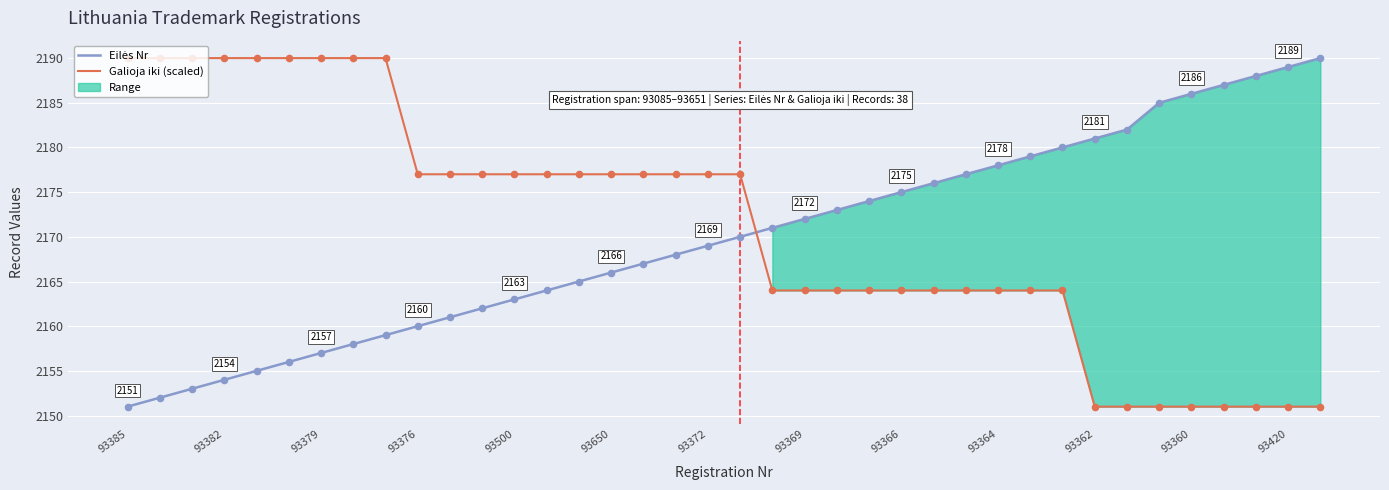

True or false: Galioja iki (scaled) has a value of 2151 at 93362.

True